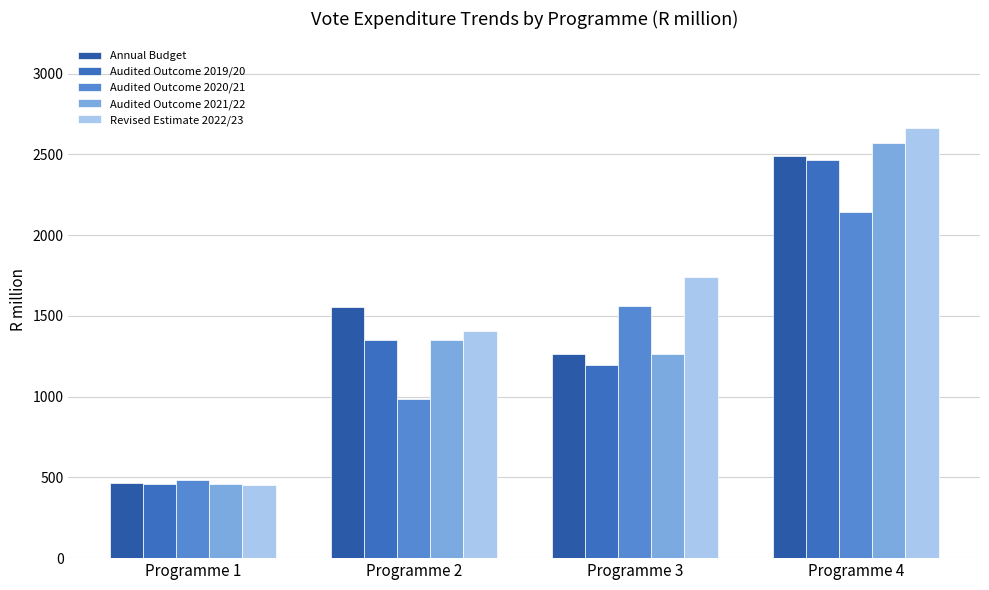

Does the chart contain stacked bars?

No